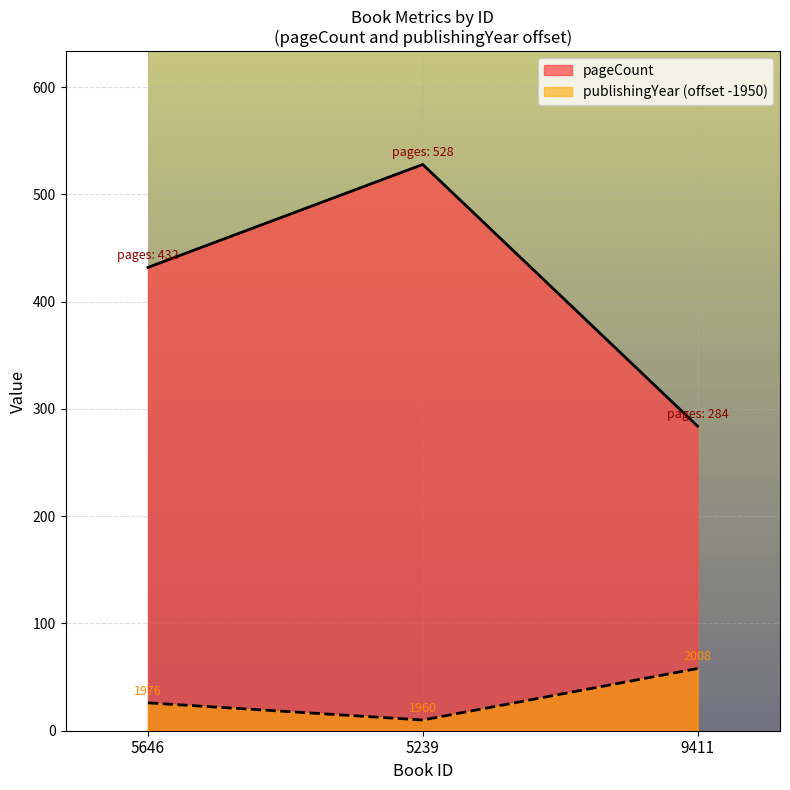

List the series in order of their peak value, lowest first.

publishingYear (offset -1950), pageCount